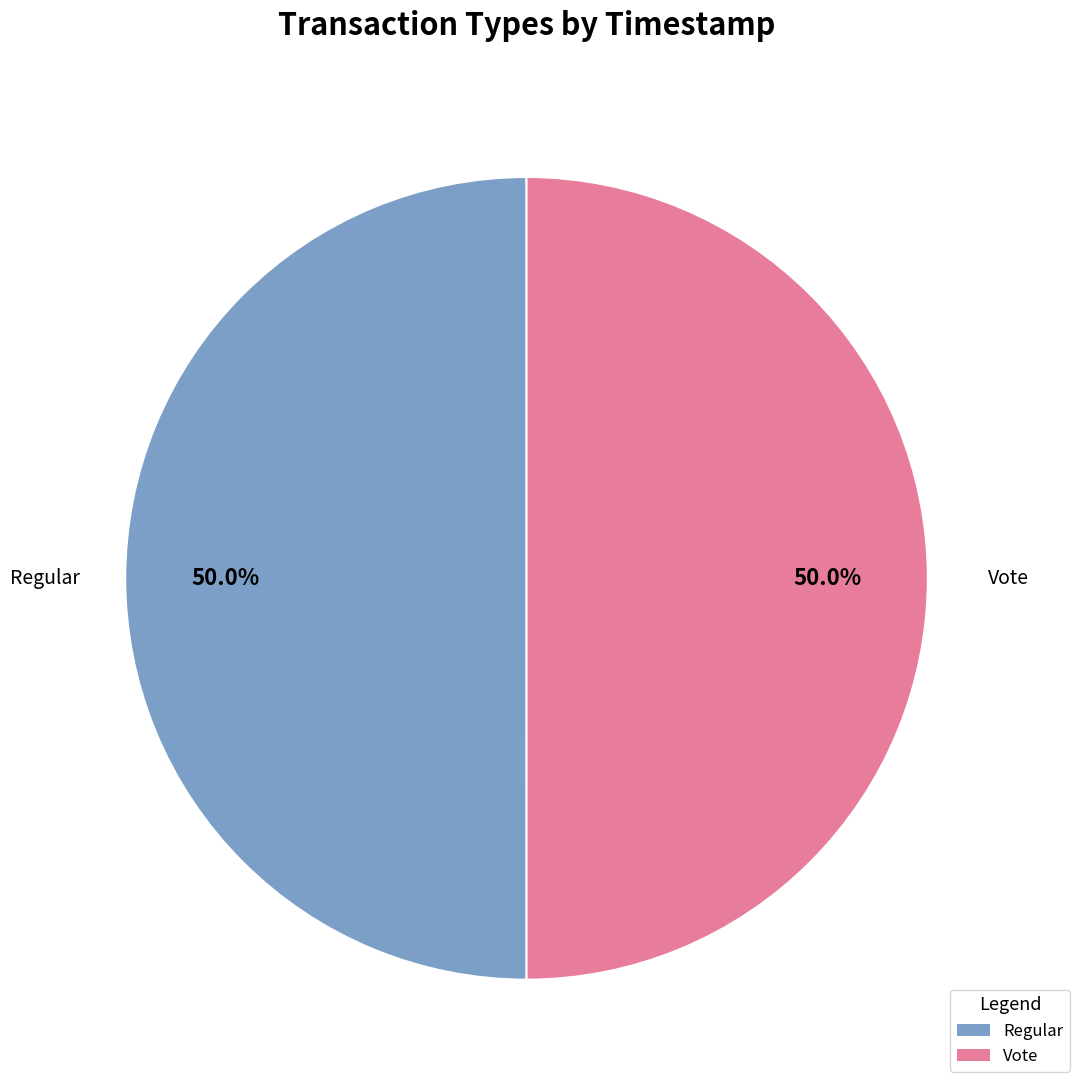

What percentage do Regular and Vote together represent?

100.0%